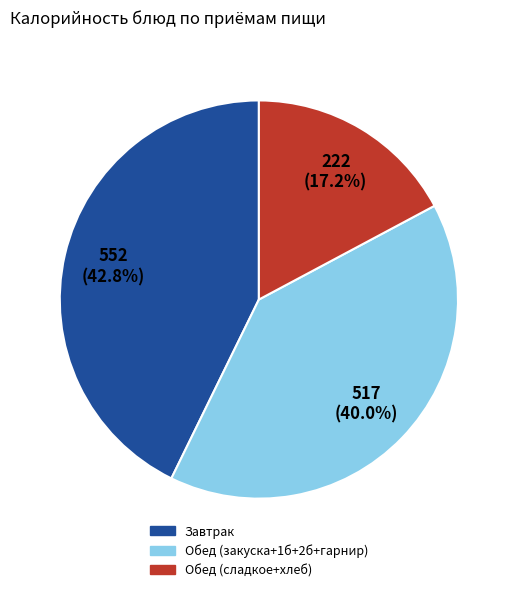

Is there any slice that represents more than half of the pie?

No